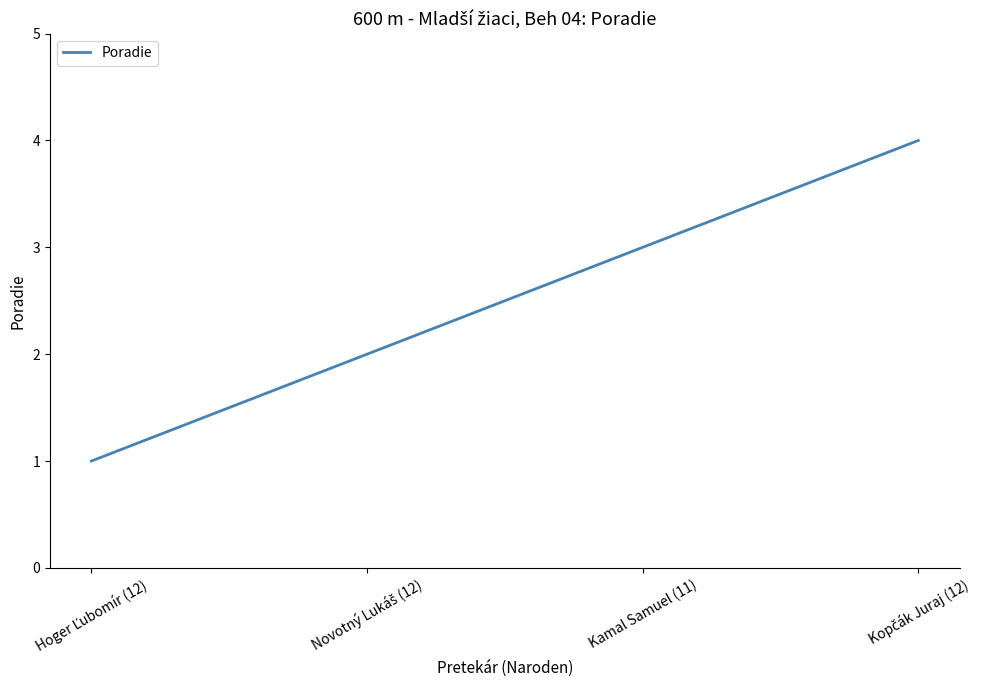

What position from the right is Kamal Samuel (11)?

2